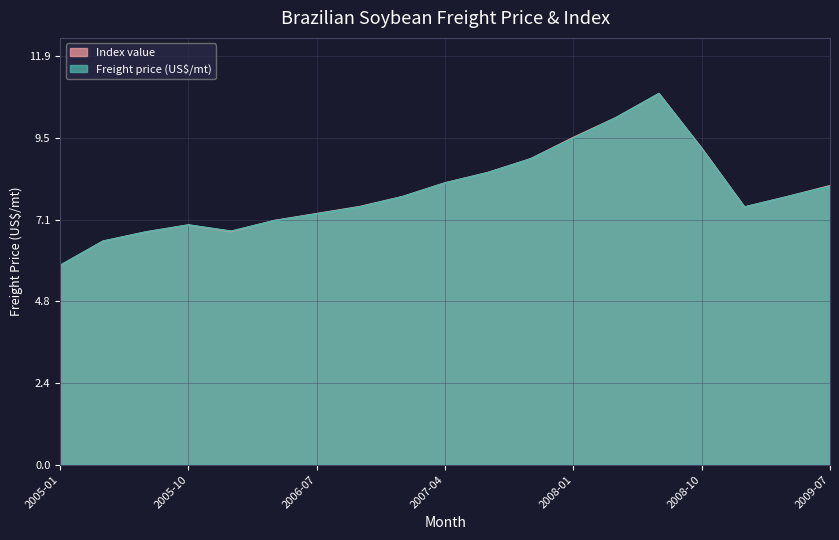

Rank the categories by Freight price (US$/mt) value from lowest to highest.

2005-01, 2005-04, 2005-07, 2006-01, 2005-10, 2006-04, 2006-07, 2006-10, 2009-01, 2007-01, 2009-04, 2009-07, 2007-04, 2007-07, 2007-10, 2008-10, 2008-01, 2008-04, 2008-07